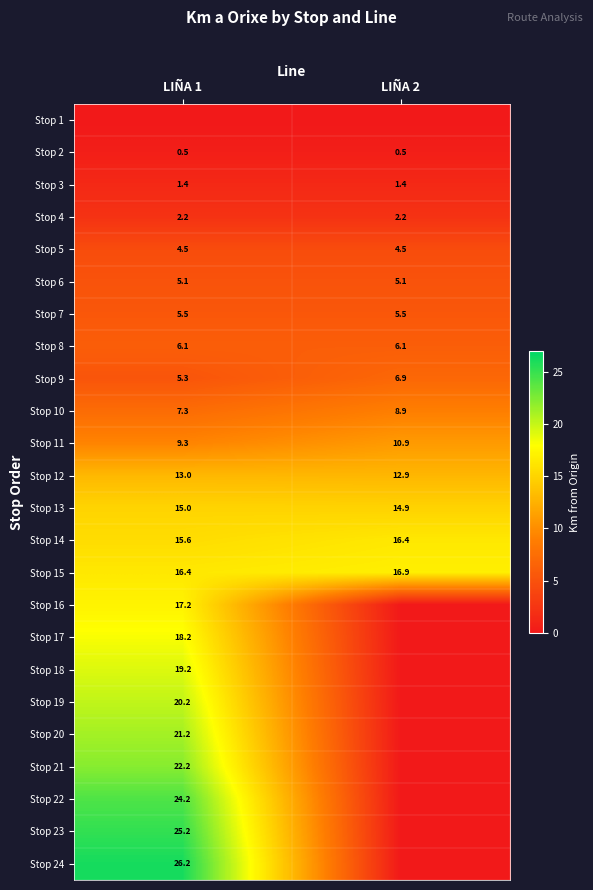

At which label does Stop 14 first exceed 16?

LIÑA 2